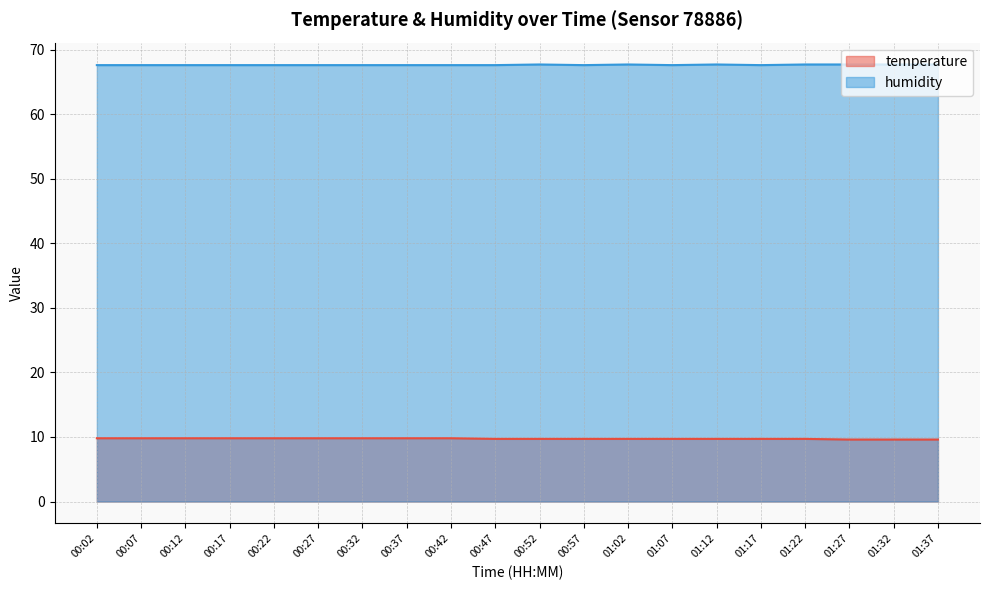

What are all the series names shown in the legend?

temperature, humidity